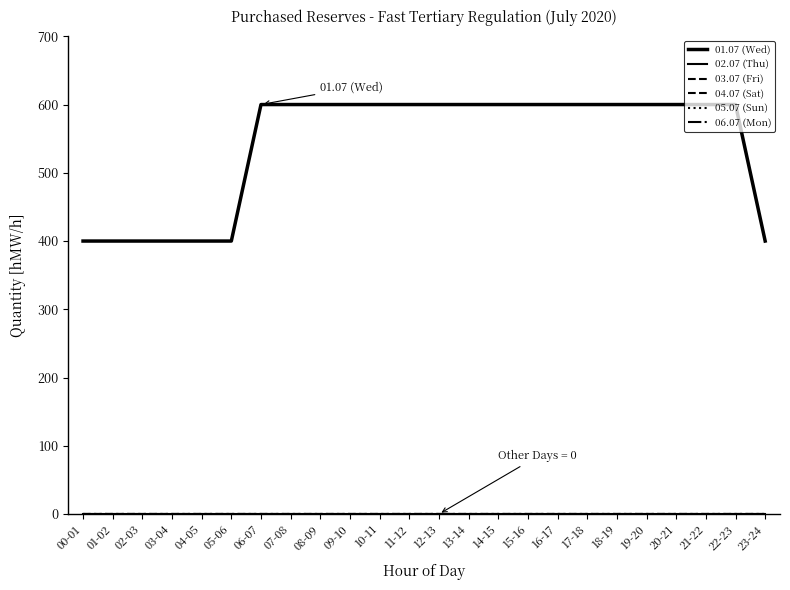

At which category does the chart reach its minimum across all series?

00-01